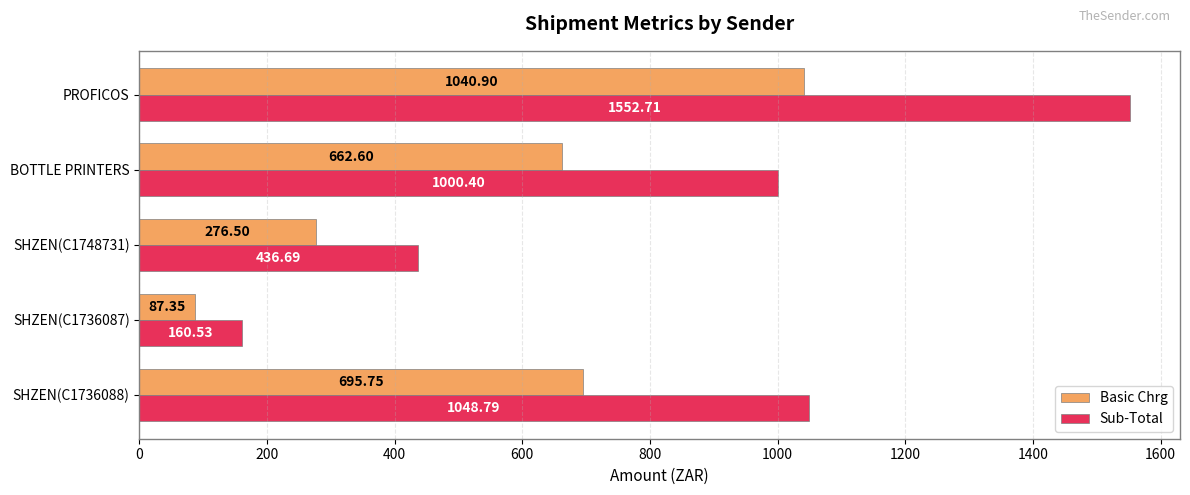

At which label is Sub-Total closest to 856?

BOTTLE PRINTERS